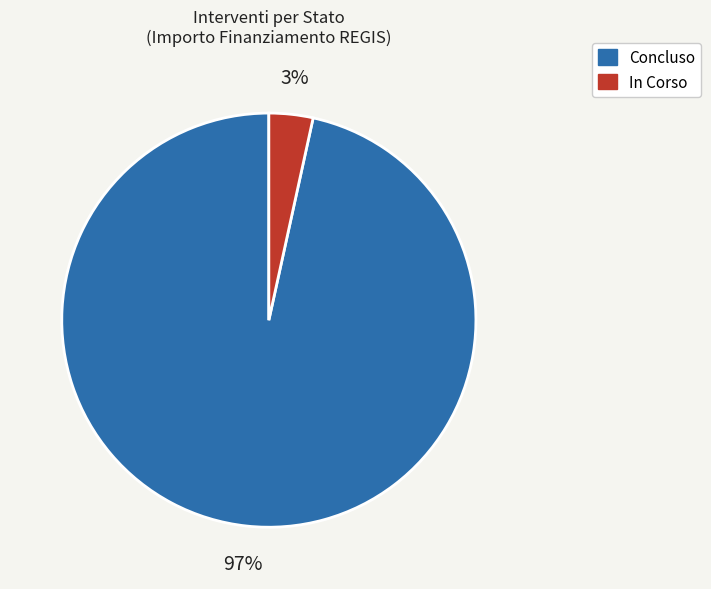

To the nearest percent, what is the average slice percentage?

50%